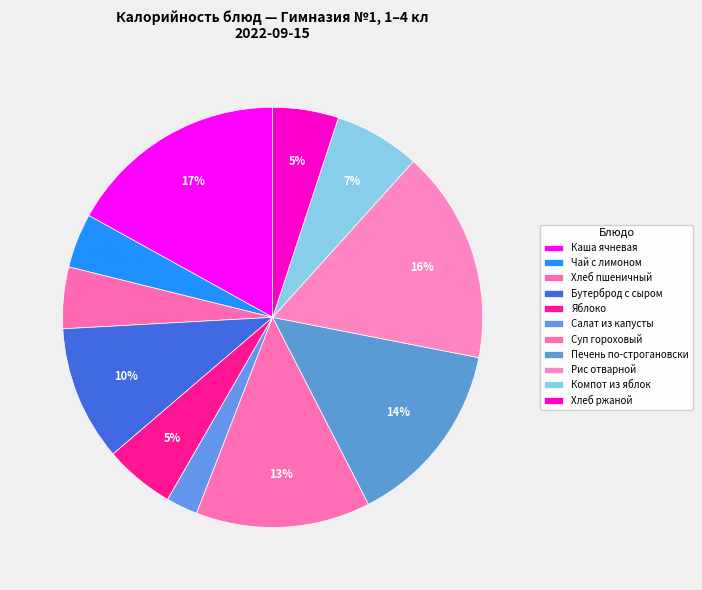

Does Каша ячневая represent more than half of the total?

No